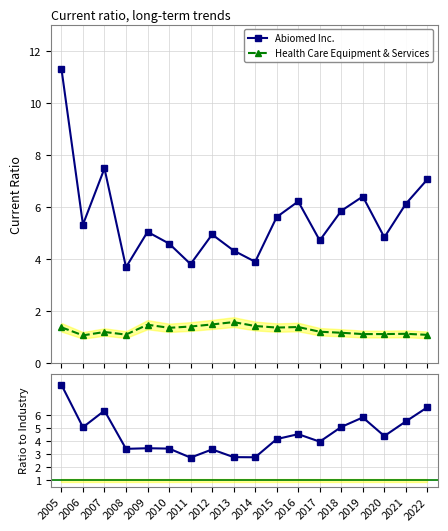

True or false: Health Care Equipment & Services and Abiomed Inc. cross at least once.

False